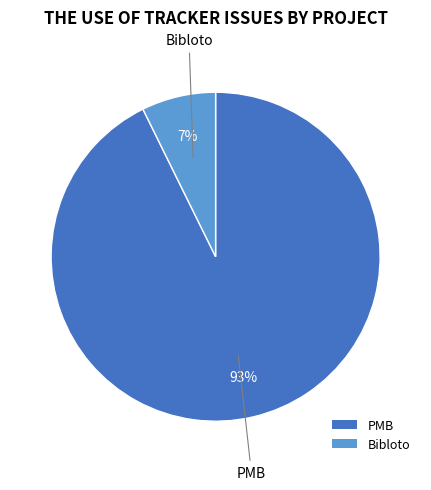

How many slices are in this pie chart?

2